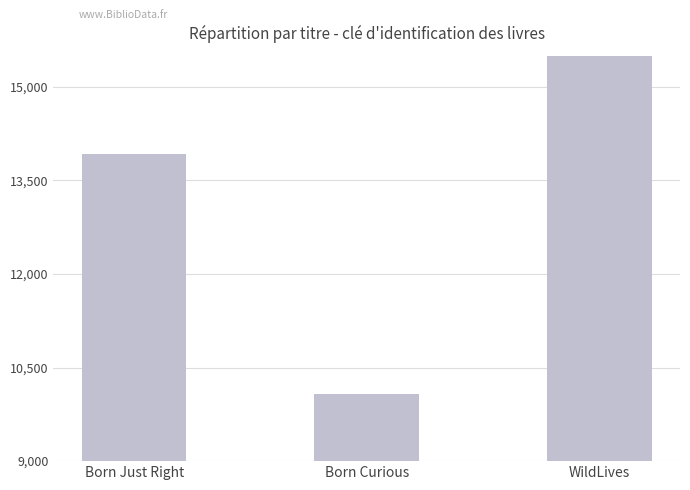

What is the sum of all values?

402012119